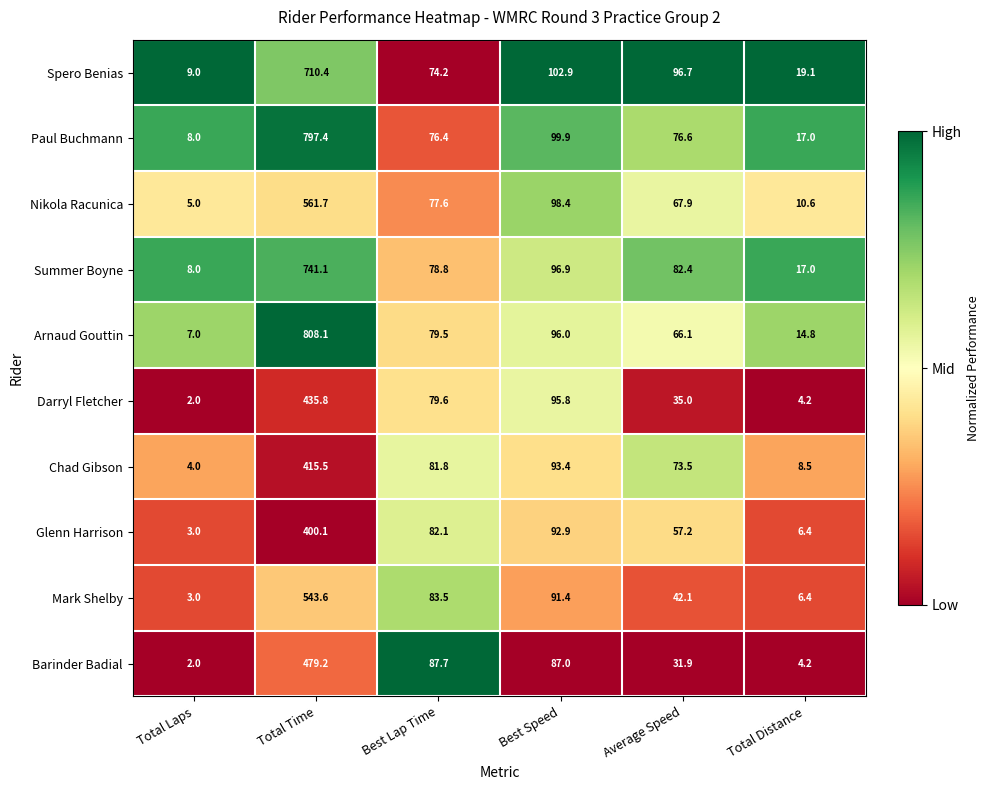

At which category does the chart reach its minimum across all series?

Total Laps